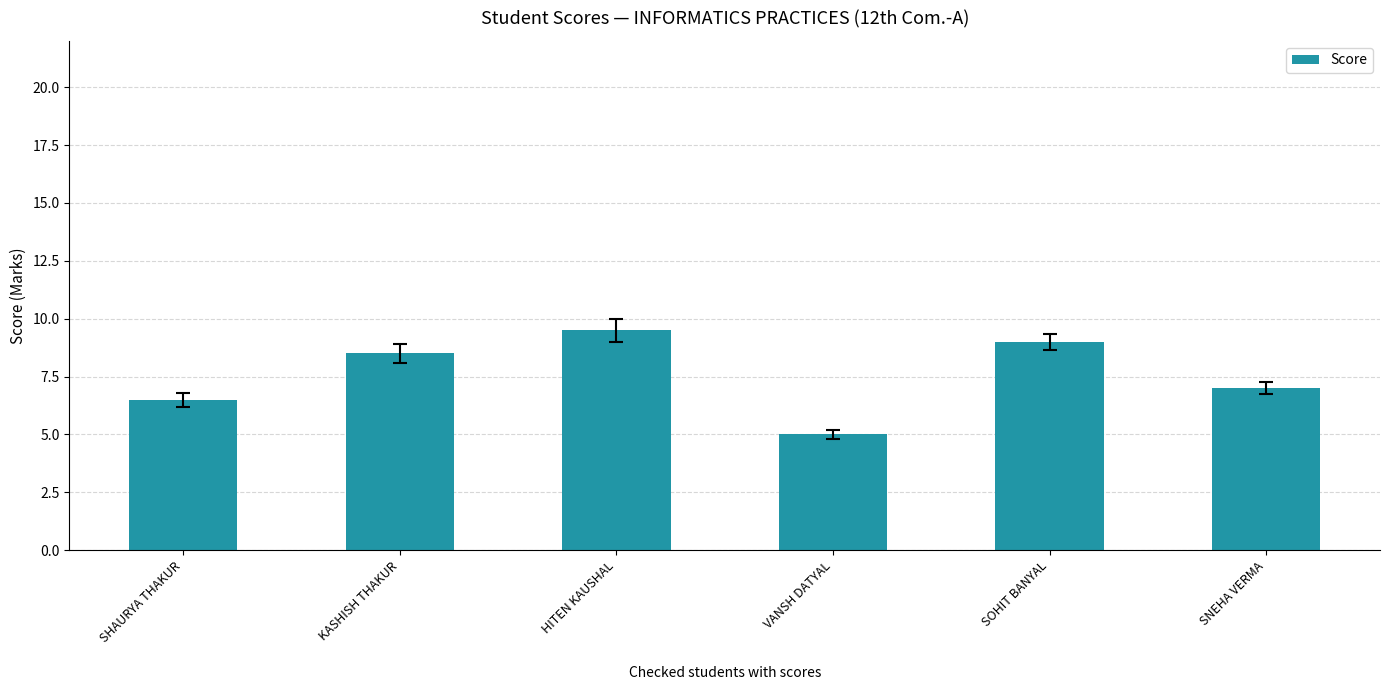

Does the chart contain any negative values?

No